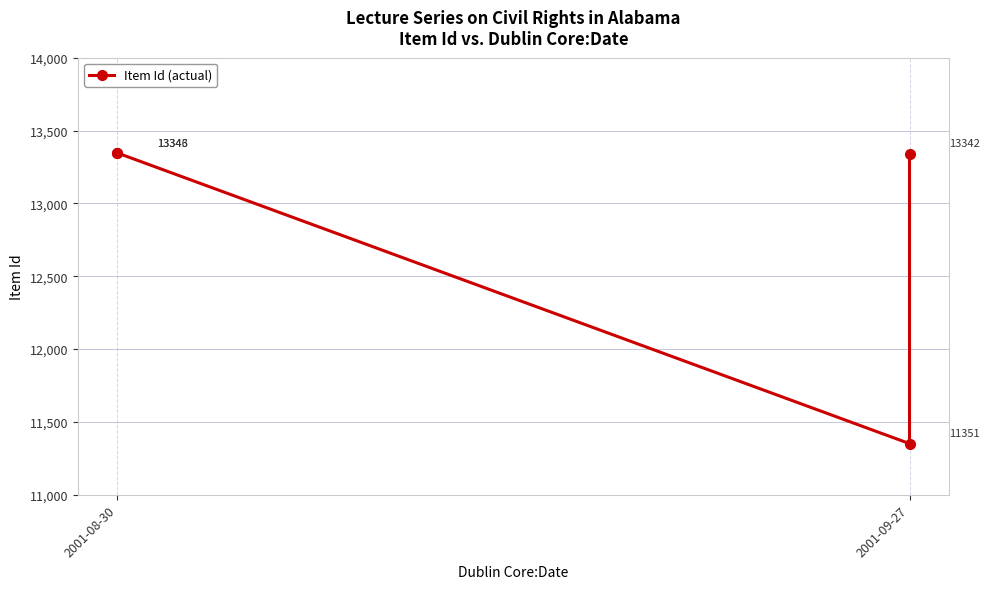

Is it true that the value at 2001-09-27 is 22941?

False